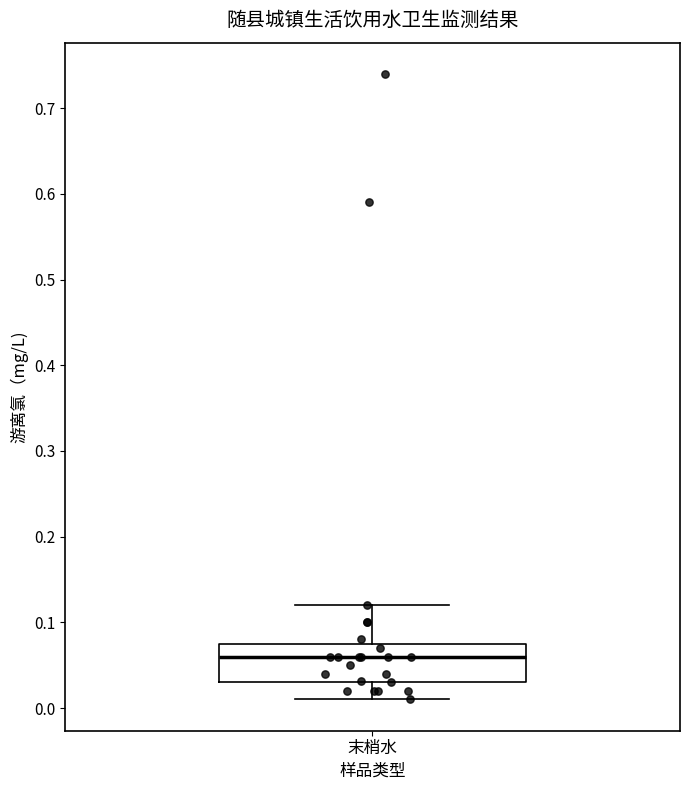

Where does the lower whisker of the box for 末梢水 end on the y-axis? The values are not printed on the chart, so give them approximately, as read against the axis.

0.01